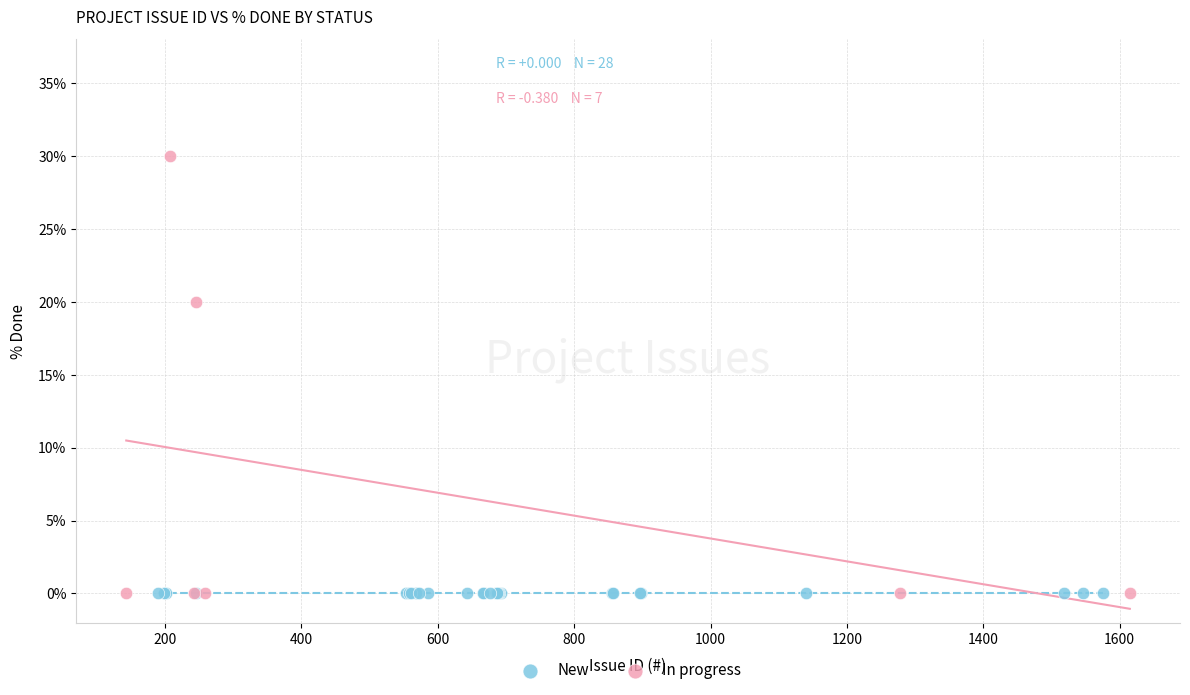

Which series reaches the maximum Y coordinate?

In progress